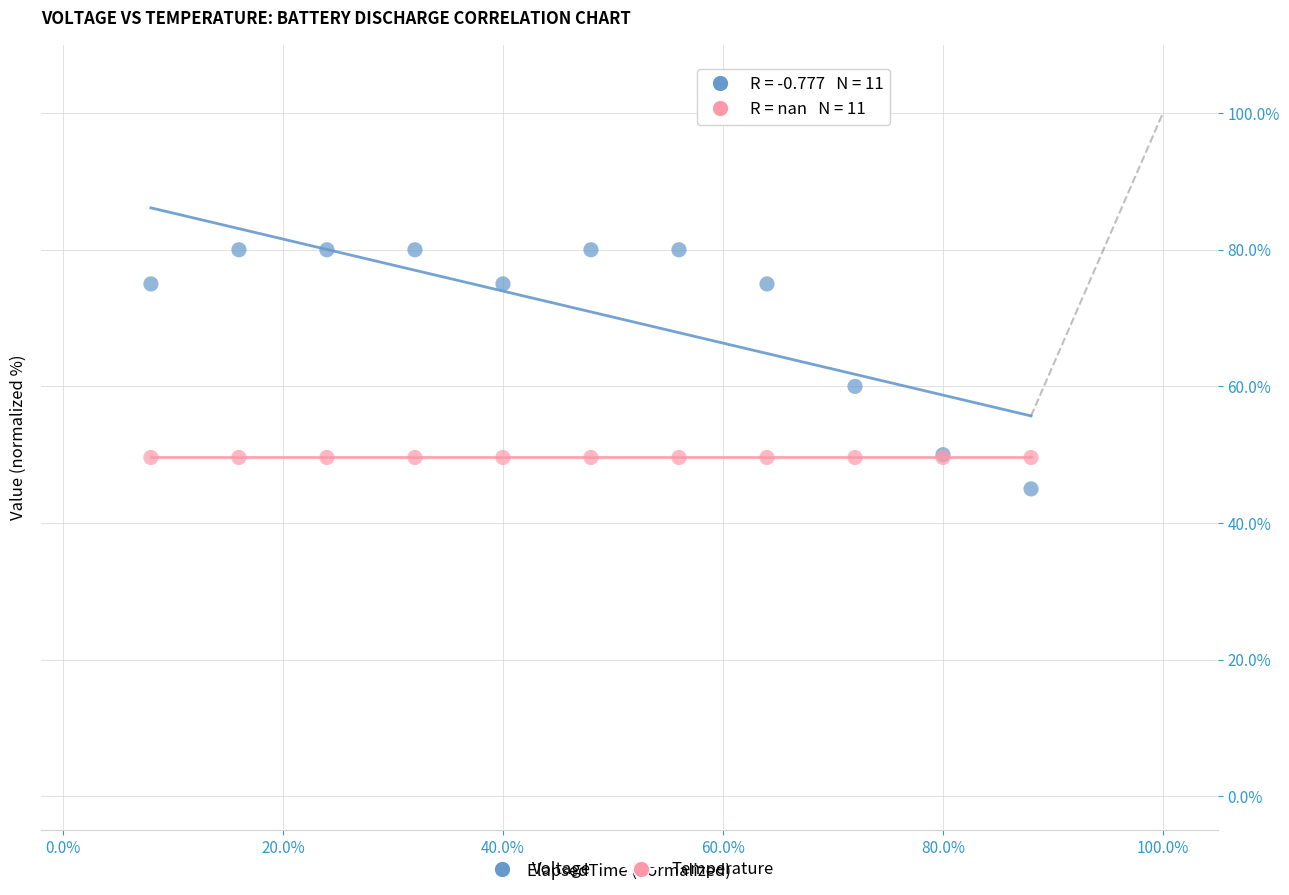

Which series reaches the maximum Y coordinate?

Voltage